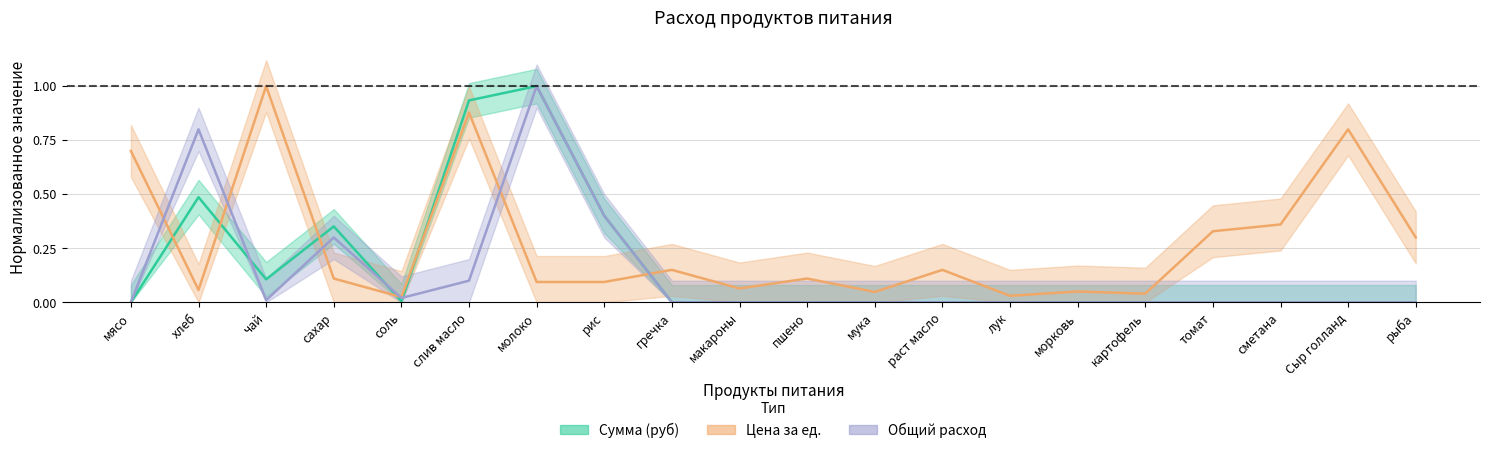

What is the label of the 5th point from the left?

соль